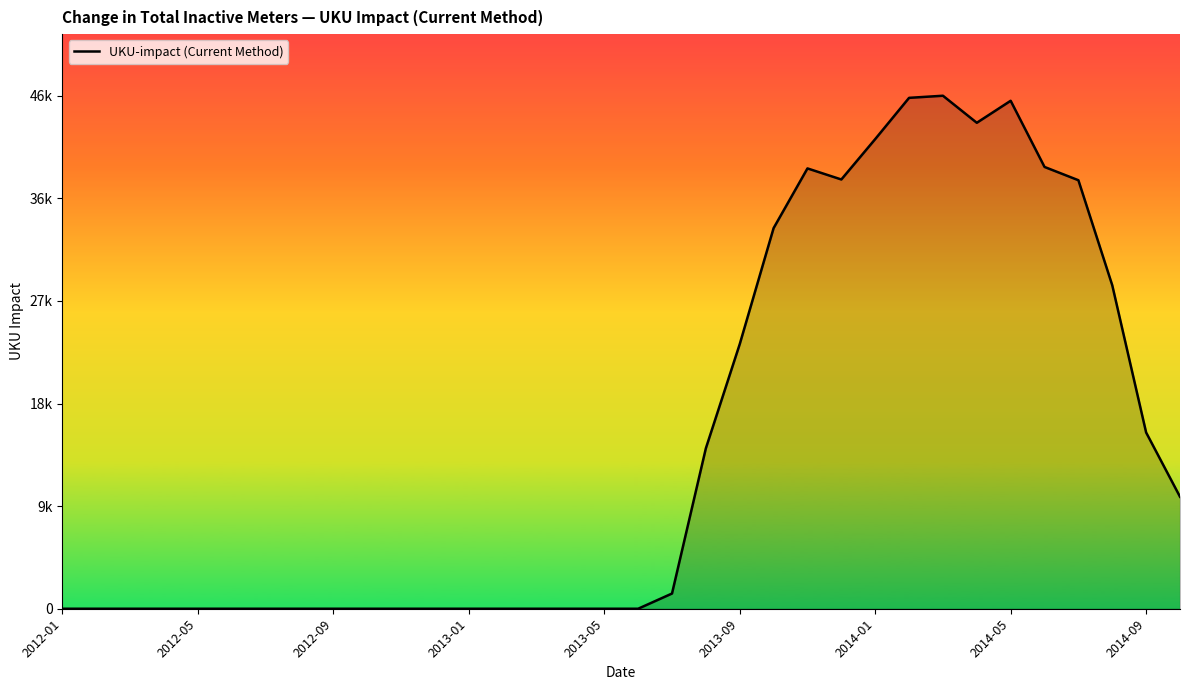

At which category does the data reach its first local peak?

22